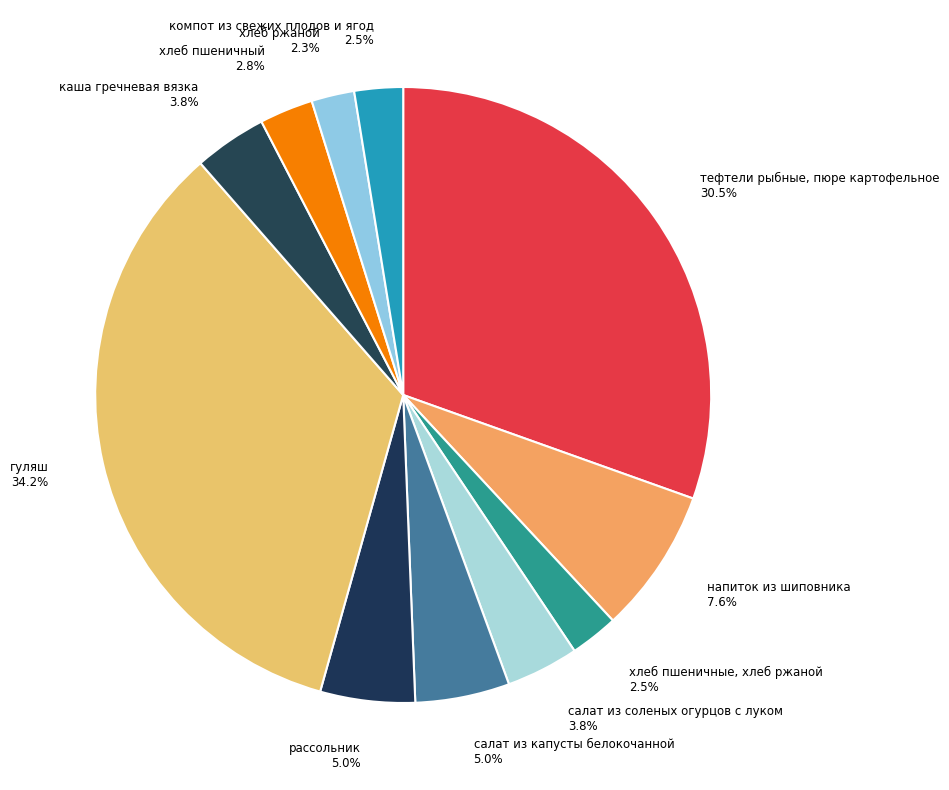

Between каша гречневая вязка 3.8% and компот из свежих плодов и ягод 2.5%, which is larger?

каша гречневая вязка 3.8%